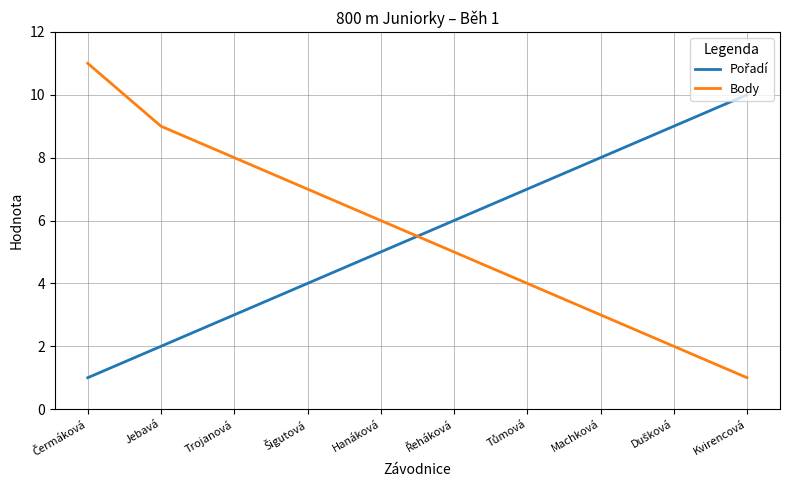

What position from the right is Kvirencová?

1